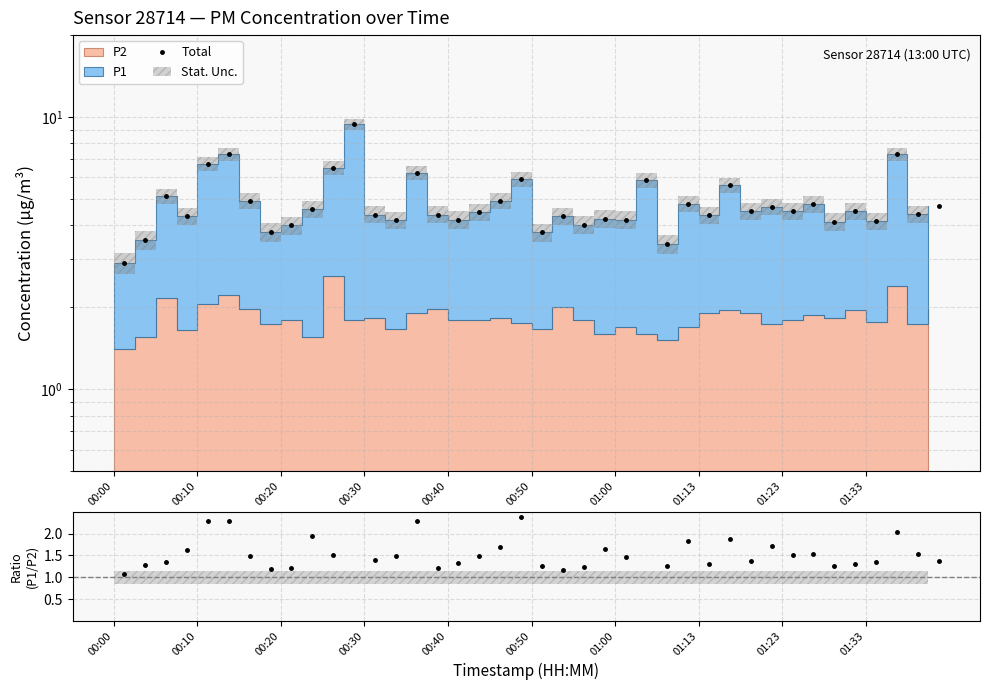

True or false: P1/P2 and Total cross at least once.

False